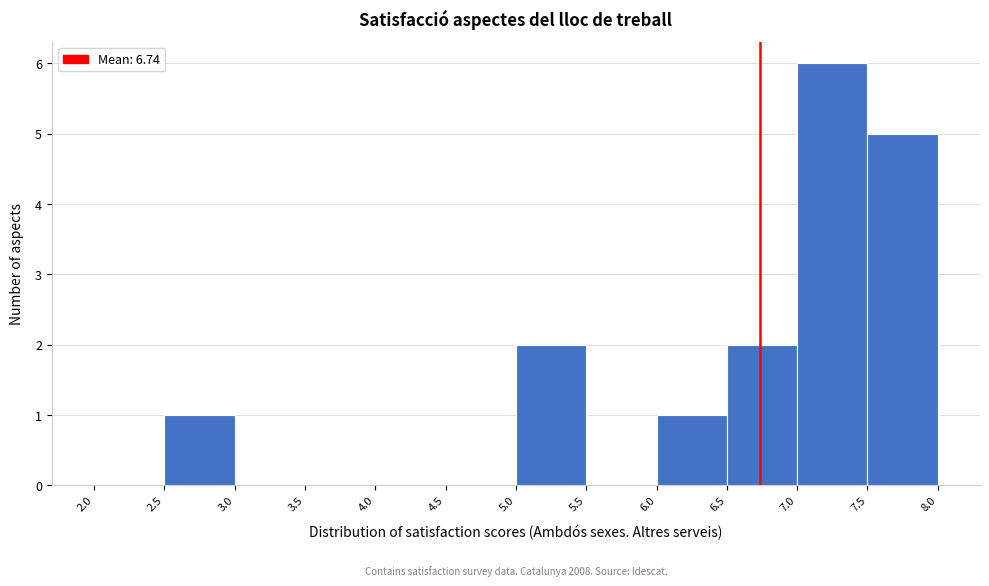

Which range on the x-axis has the tallest bar?

7.0 to 7.5